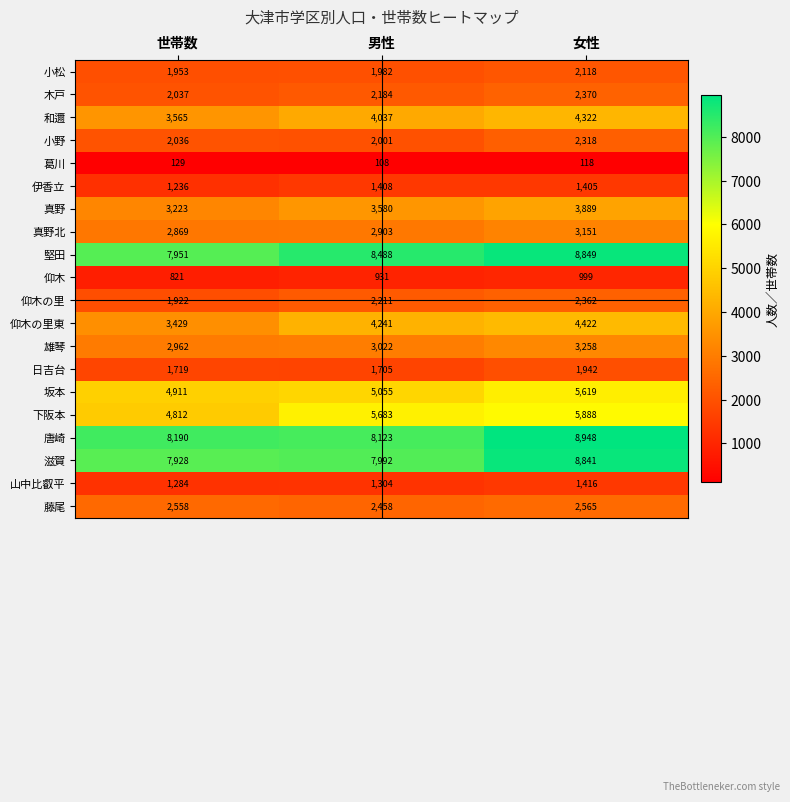

Rank the series at 男性 from highest to lowest value.

堅田, 唐崎, 滋賀, 下阪本, 坂本, 仰木の里東, 和邇, 真野, 雄琴, 真野北, 藤尾, 仰木の里, 木戸, 小野, 小松, 日吉台, 伊香立, 山中比叡平, 仰木, 葛川